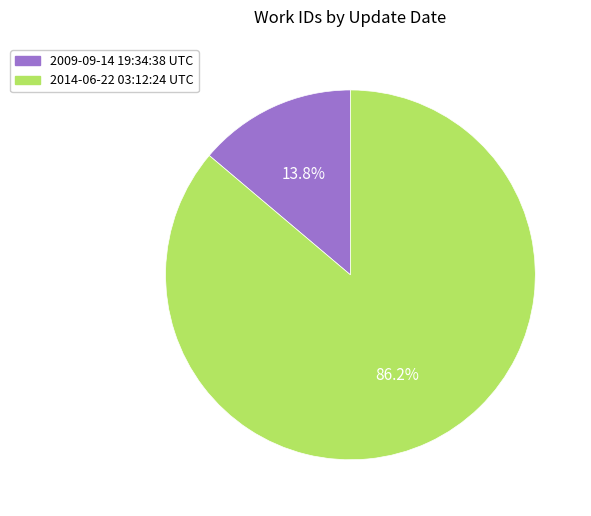

Combined, do 2009-09-14 19:34:38 UTC and 2014-06-22 03:12:24 UTC account for over 50%?

Yes